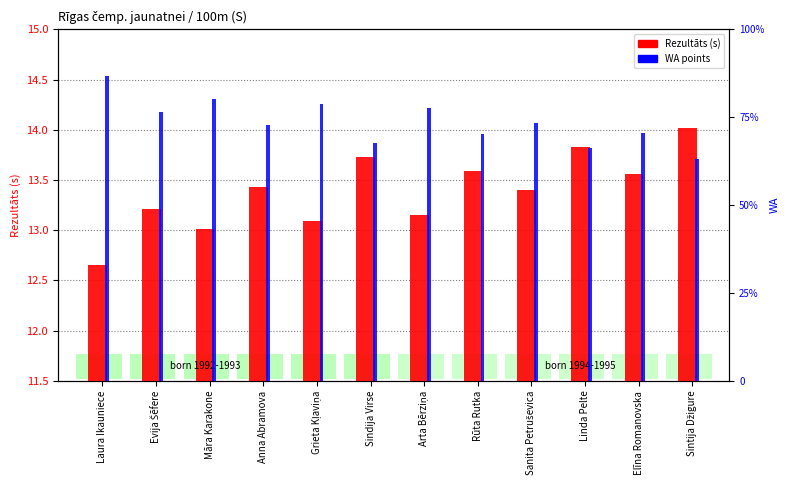

Rank the series by their average value, from lowest to highest.

Rezultāts, WA